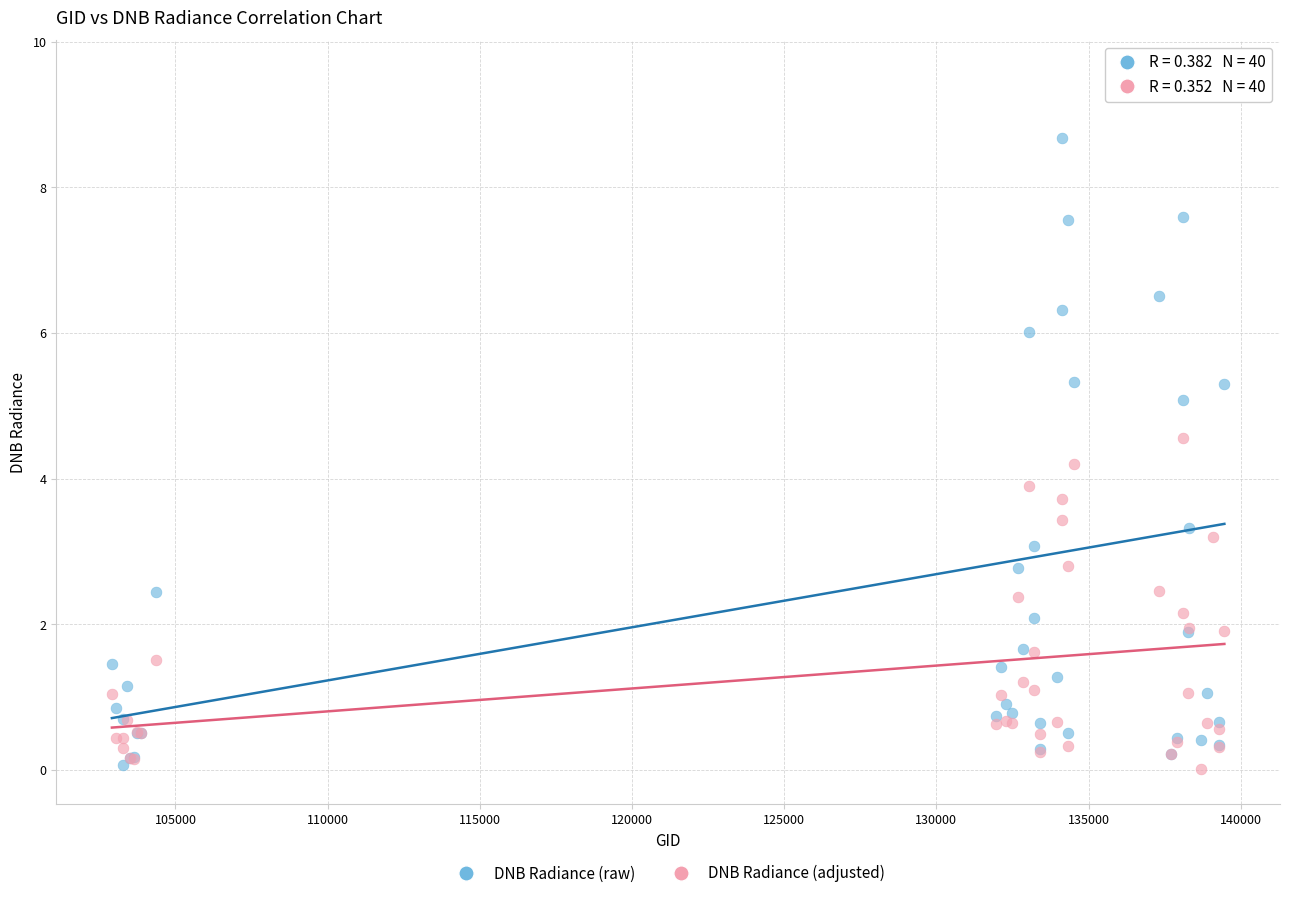

What are all the series names shown in the legend?

DNB Radiance (raw), DNB Radiance (adjusted)